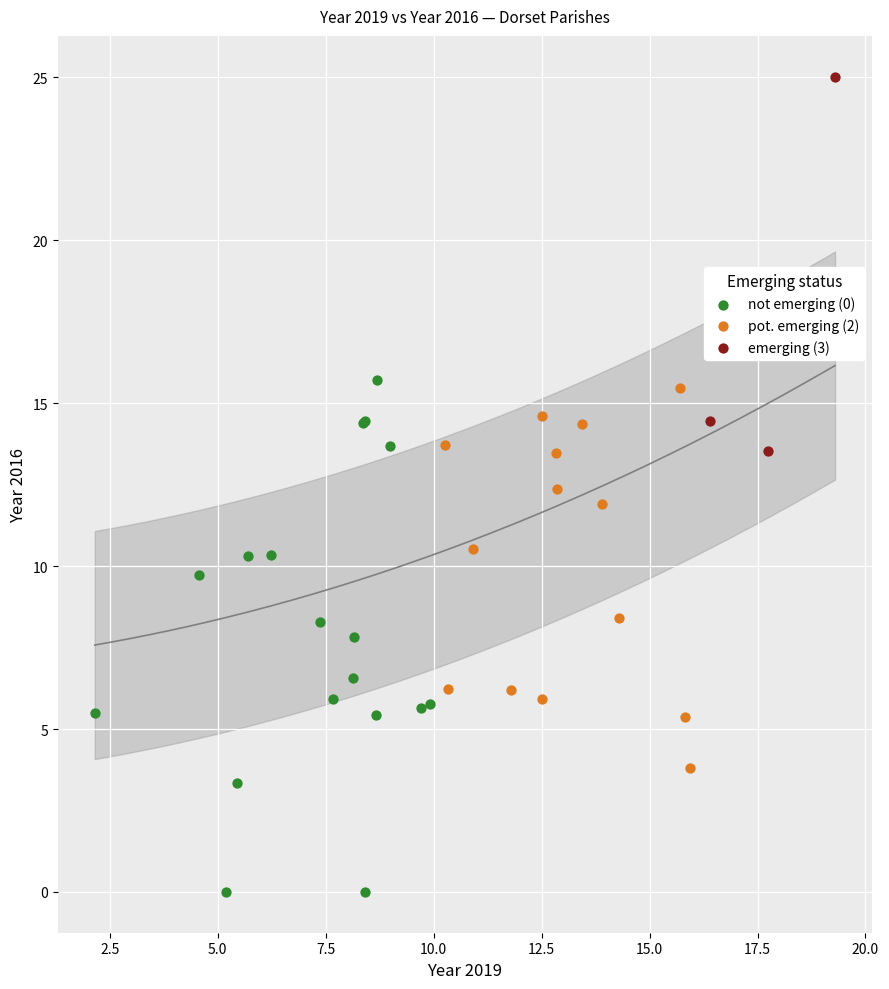

Which series contains the highest Y value?

emerging (3)